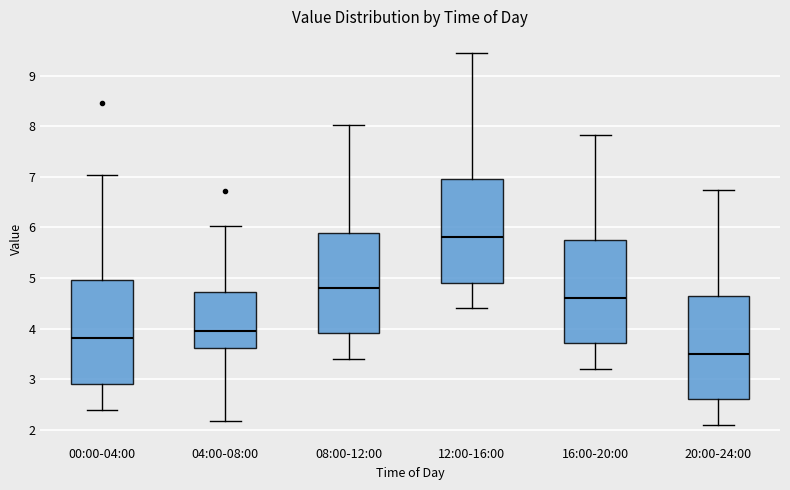

Reading left to right, read every box against the y-axis: the position of its median line, the range the box covers, and the ends of its whiskers. The values are not printed on the chart, so give them approximately, as read against the axis.

00:00-04:00: median 3.8, box 2.9 to 5.0, whiskers 2.4 to 7.0
04:00-08:00: median 4.0, box 3.6 to 4.7, whiskers 2.2 to 6.0
08:00-12:00: median 4.8, box 3.9 to 5.9, whiskers 3.4 to 8.0
12:00-16:00: median 5.8, box 4.9 to 7.0, whiskers 4.4 to 9.5
16:00-20:00: median 4.6, box 3.7 to 5.8, whiskers 3.2 to 7.8
20:00-24:00: median 3.5, box 2.6 to 4.7, whiskers 2.1 to 6.7